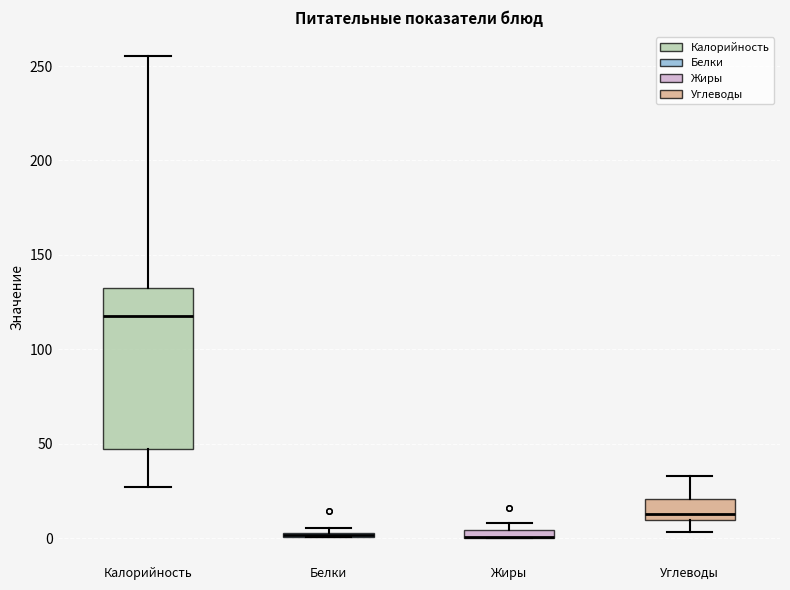

Where does the upper whisker of the box for Углеводы end on the y-axis? The values are not printed on the chart, so give them approximately, as read against the axis.

35